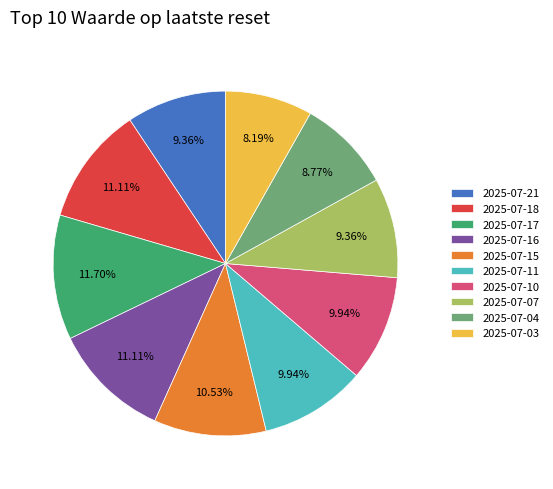

How many segments does this pie chart have?

10